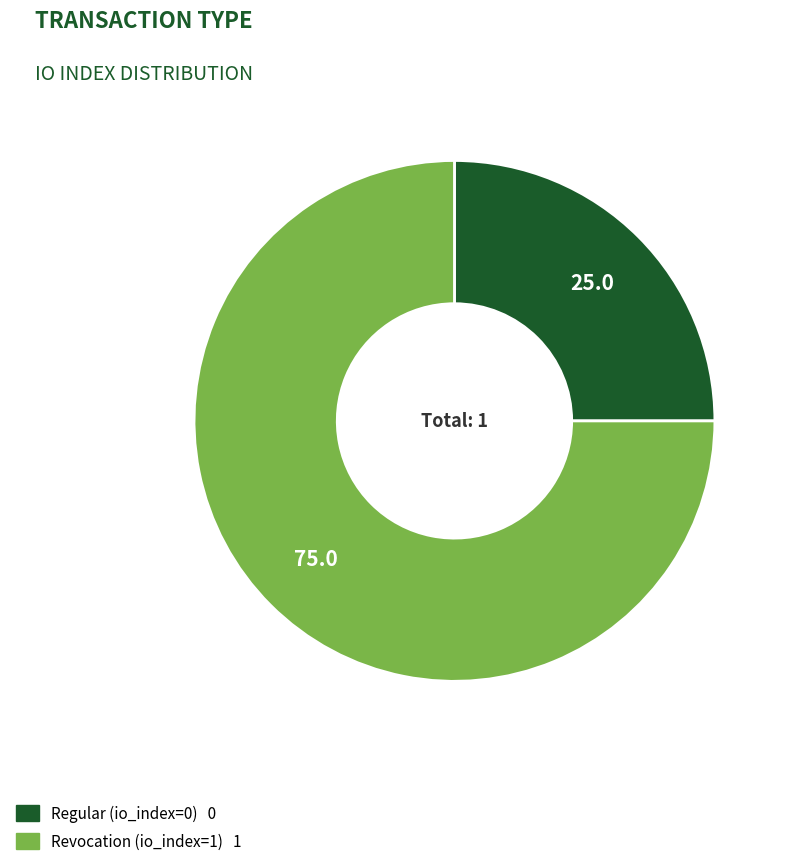

Which category accounts for the majority?

Revocation